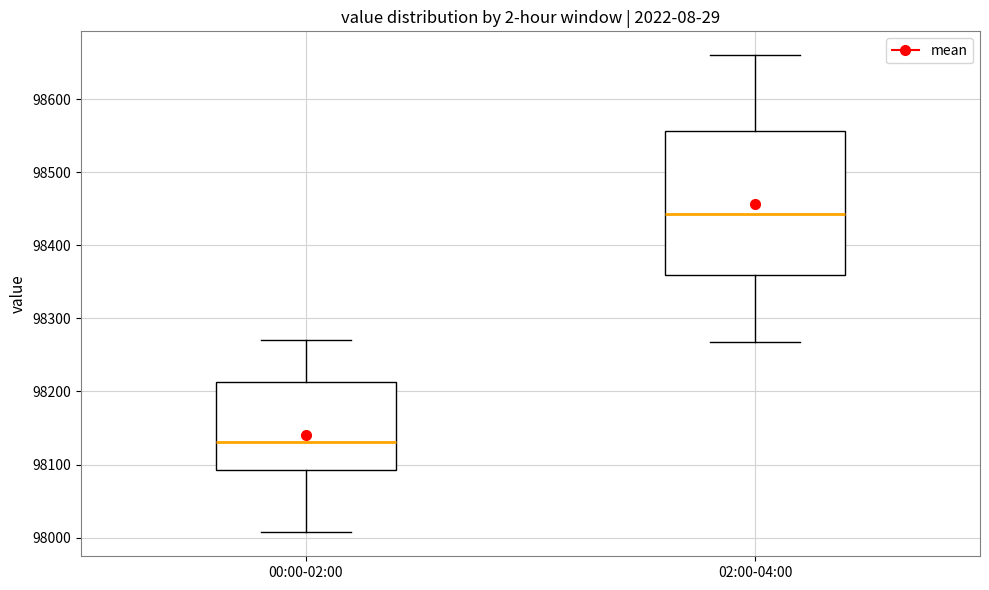

Comparing the boxes themselves (not the whiskers), which one is the tallest?

02:00-04:00